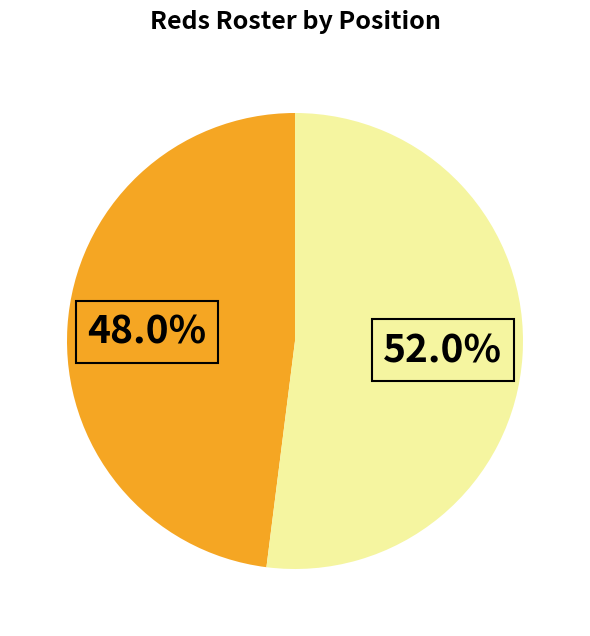

Is there a majority slice in this chart?

Yes